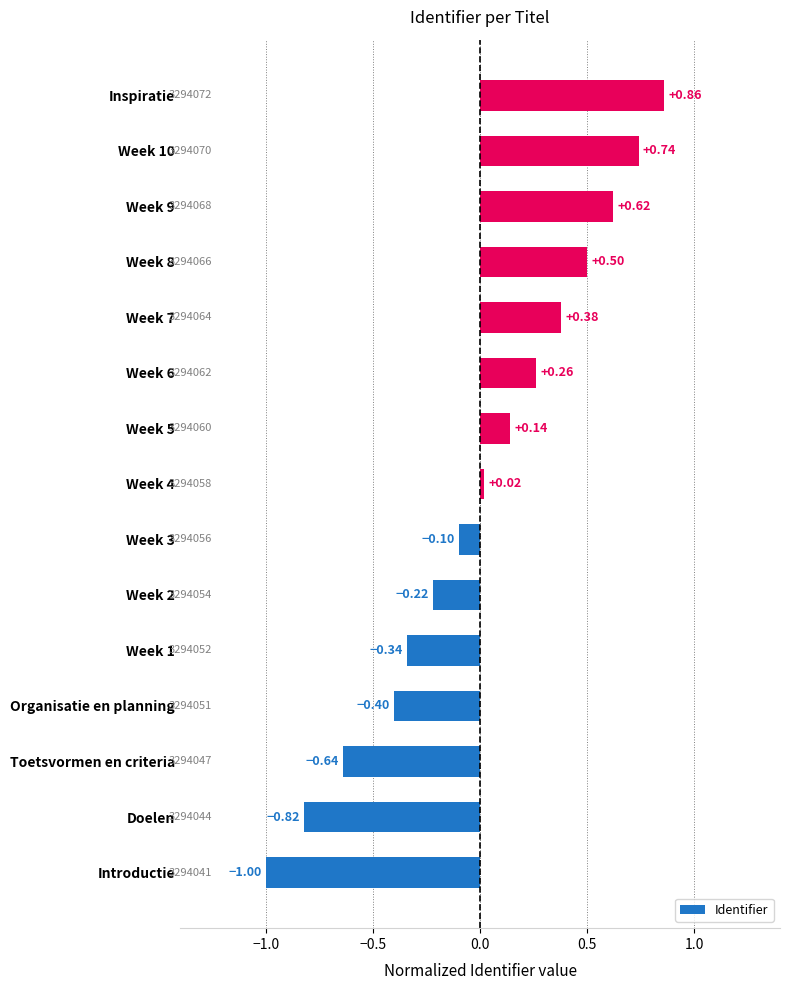

What is the difference between the maximum and second lowest values?

1.7